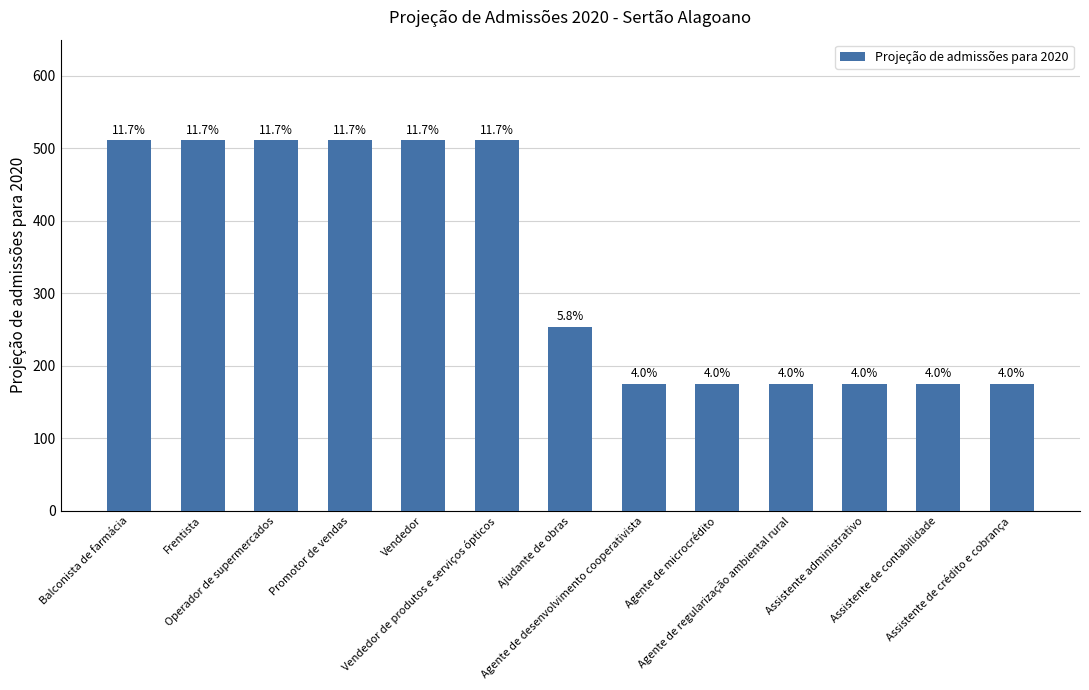

Are the bars grouped side by side (vs. stacked)?

No